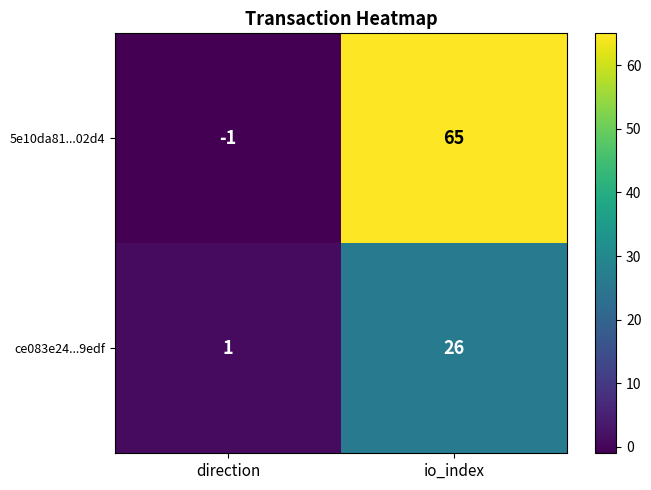

At which category is the sum across all series the highest?

io_index